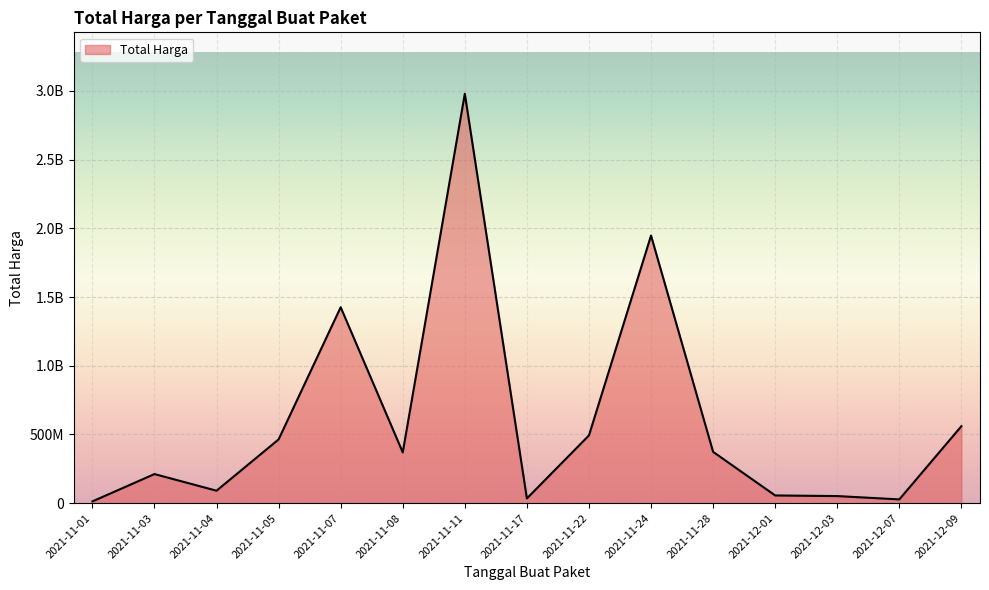

Is this an area chart (filled region under the line)?

Yes